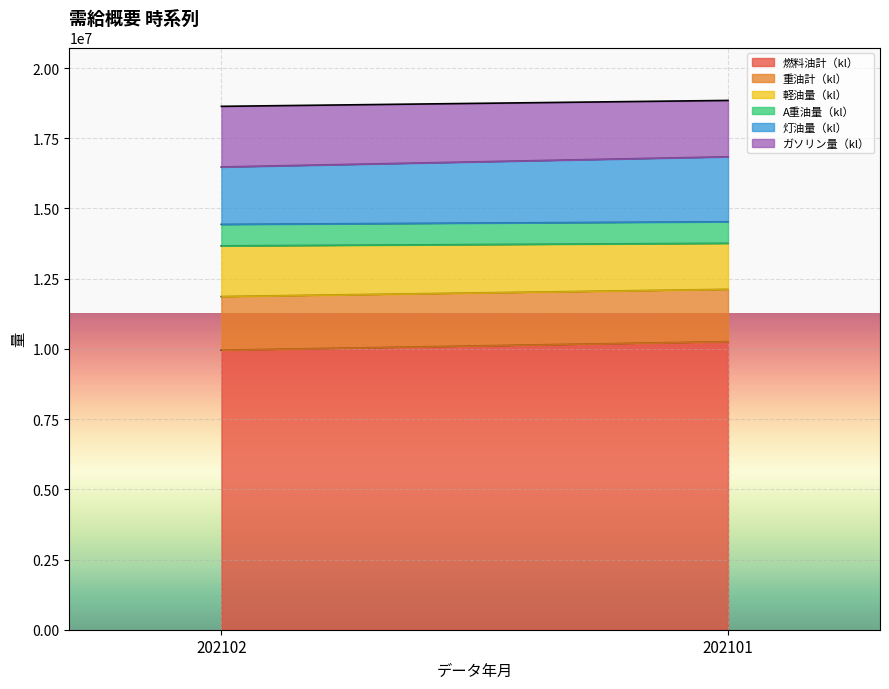

What is the sum of the 燃料油計（kl） values at 202102 and 202101?

20211202